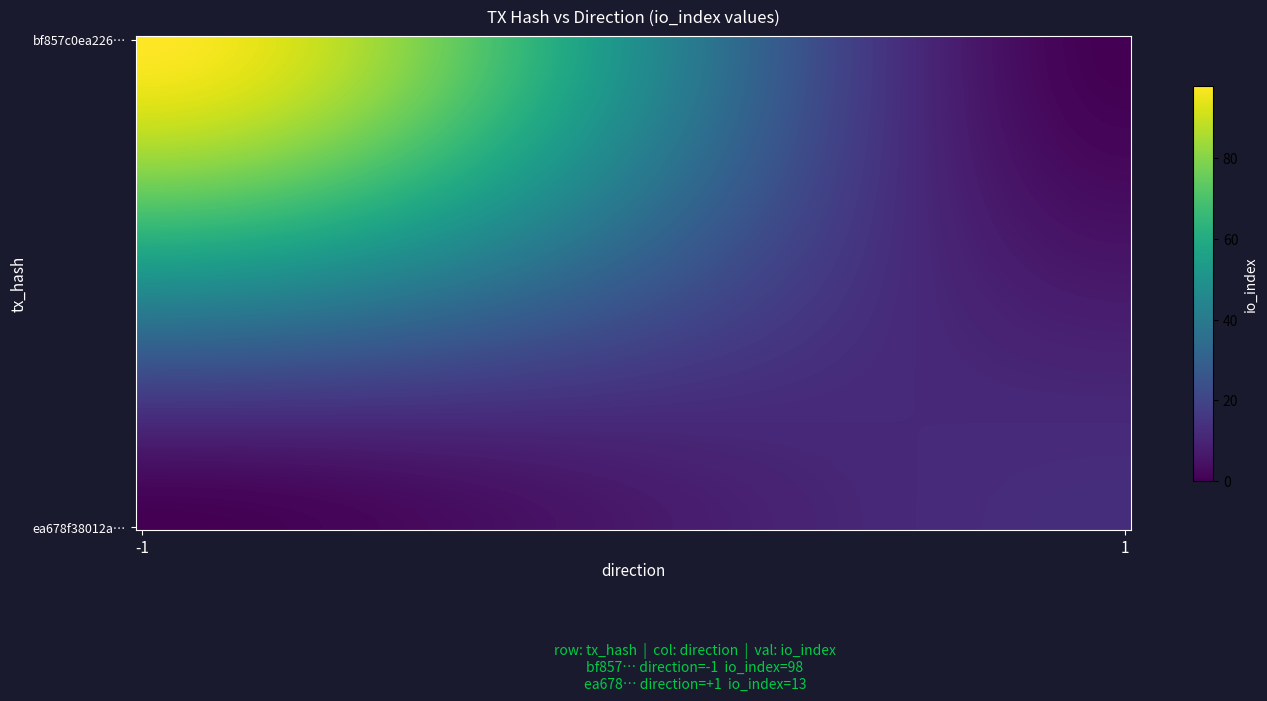

Reading left to right, extract all data points from this chart.

bf857c0ea2260bdaf66f68826f4c04faa0d4a50: direction=-1	io_index=98
ea678f38012acc720e56b19e686a3da251eeaaa: direction=1	io_index=13